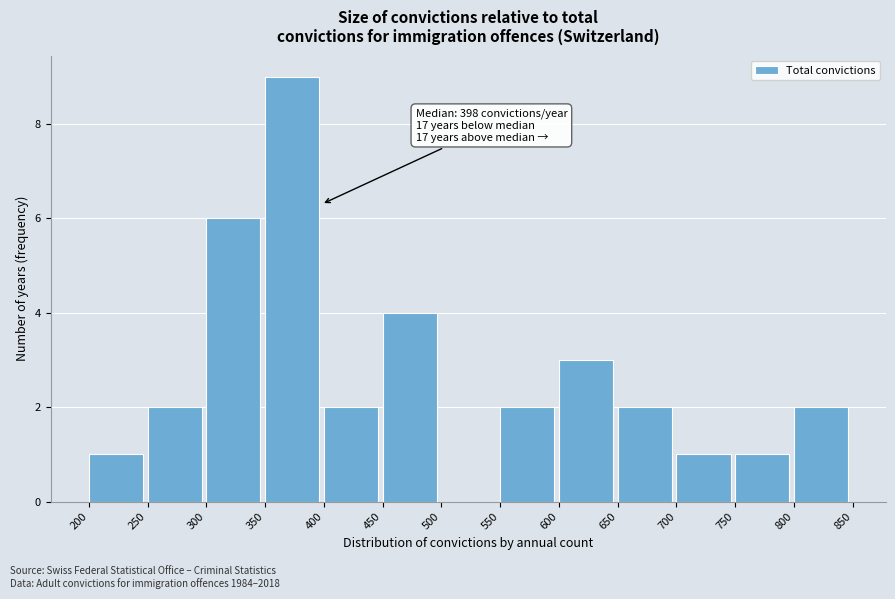

Over which range of the x-axis is the bar tallest?

350 to 400